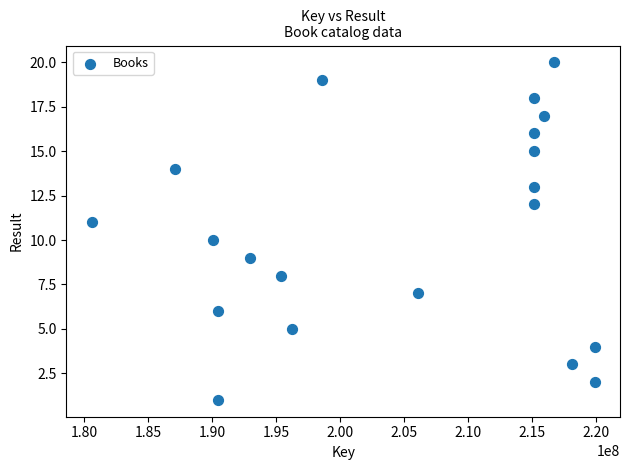

What is the range of X values (max minus min)?

39347089